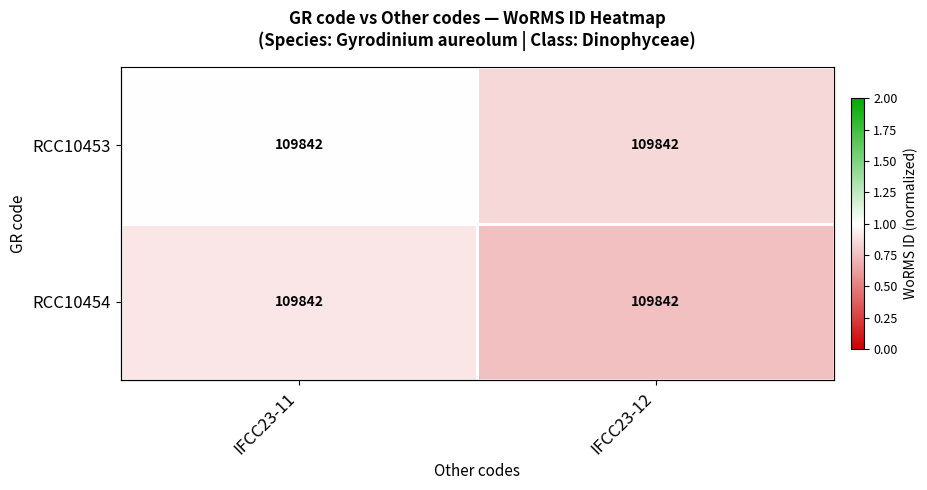

At which category is the sum across all series the highest?

IFCC23-11